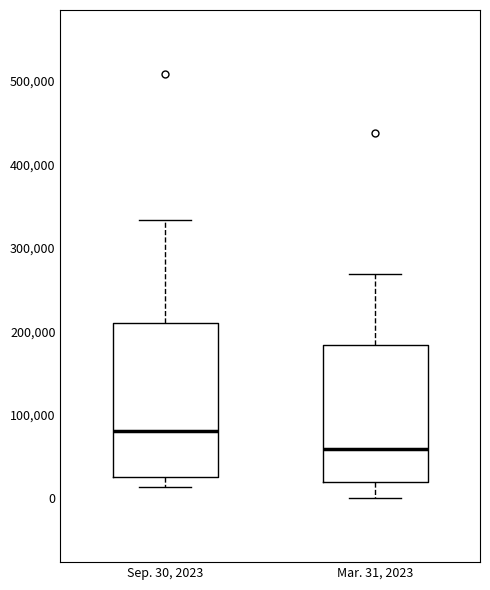

Reading left to right, read every box against the y-axis: the position of its median line, the range the box covers, and the ends of its whiskers. The values are not printed on the chart, so give them approximately, as read against the axis.

Sep. 30, 2023: median 80000, box 30000 to 210000, whiskers 10000 to 330000
Mar. 31, 2023: median 60000, box 20000 to 180000, whiskers 0 to 270000